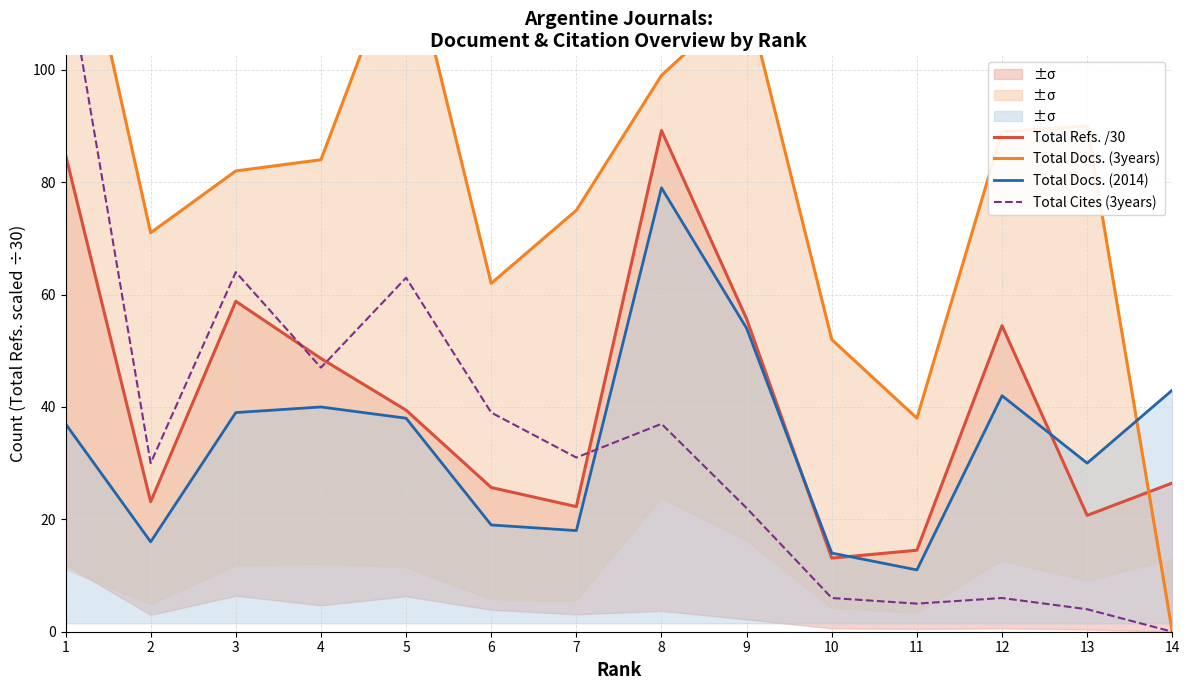

Reading left to right, transcribe all the data shown in this chart.

Total Refs. /30: 84.9	23.1	58.8	48.6	39.4	25.7	22.3	89.2	55.7	13.1	14.5	54.5	20.7	26.5
Total Docs. (3years): 139.0	71.0	82.0	84.0	124.0	62.0	75.0	99.0	113.0	52.0	38.0	89.0	90.0	0.0
Total Docs. (2014): 37.0	16.0	39.0	40.0	38.0	19.0	18.0	79.0	54.0	14.0	11.0	42.0	30.0	43.0
Total Cites (3years): 119.0	30.0	64.0	47.0	63.0	39.0	31.0	37.0	22.0	6.0	5.0	6.0	4.0	0.0